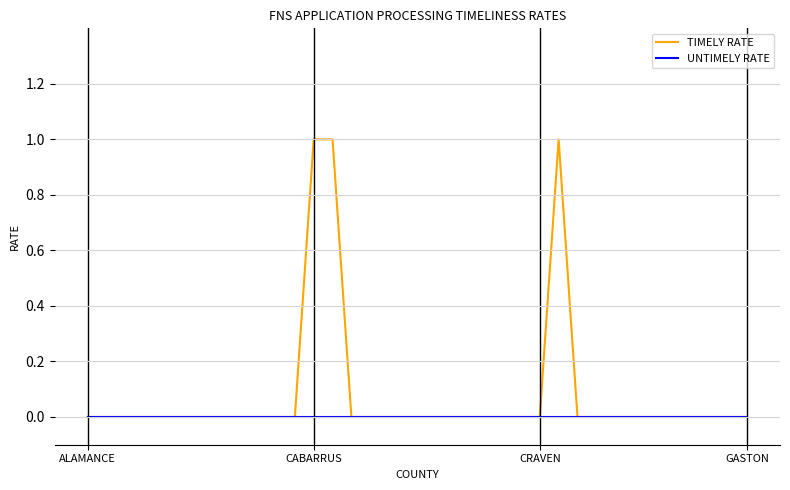

Which series has the largest total across all categories?

TIMELY RATE